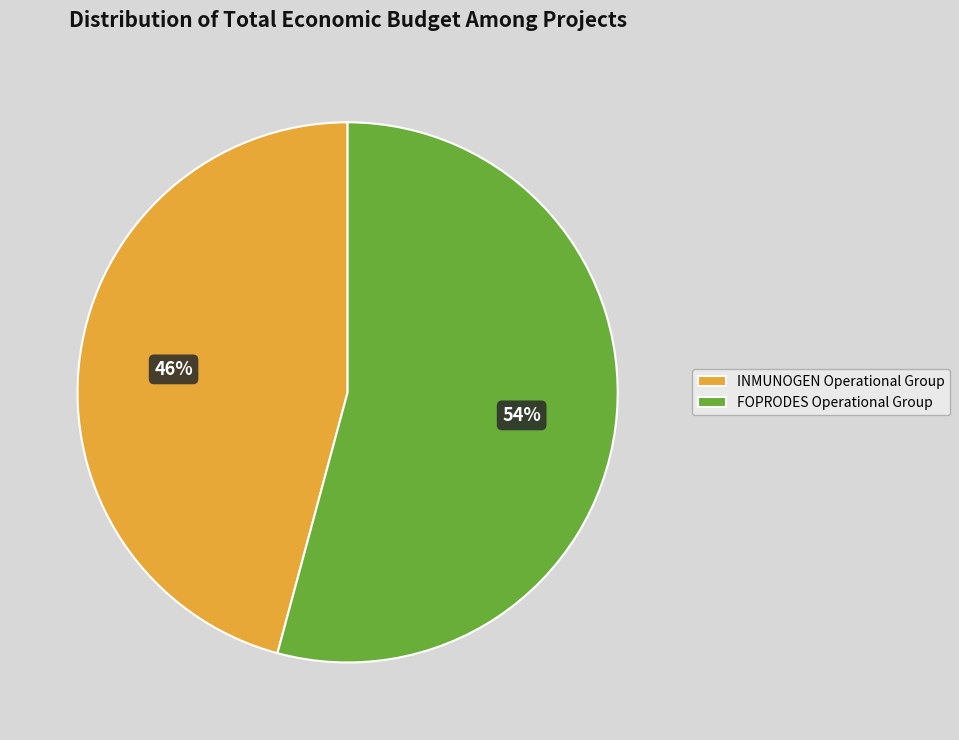

Which slice is the largest?

FOPRODES Operational Group